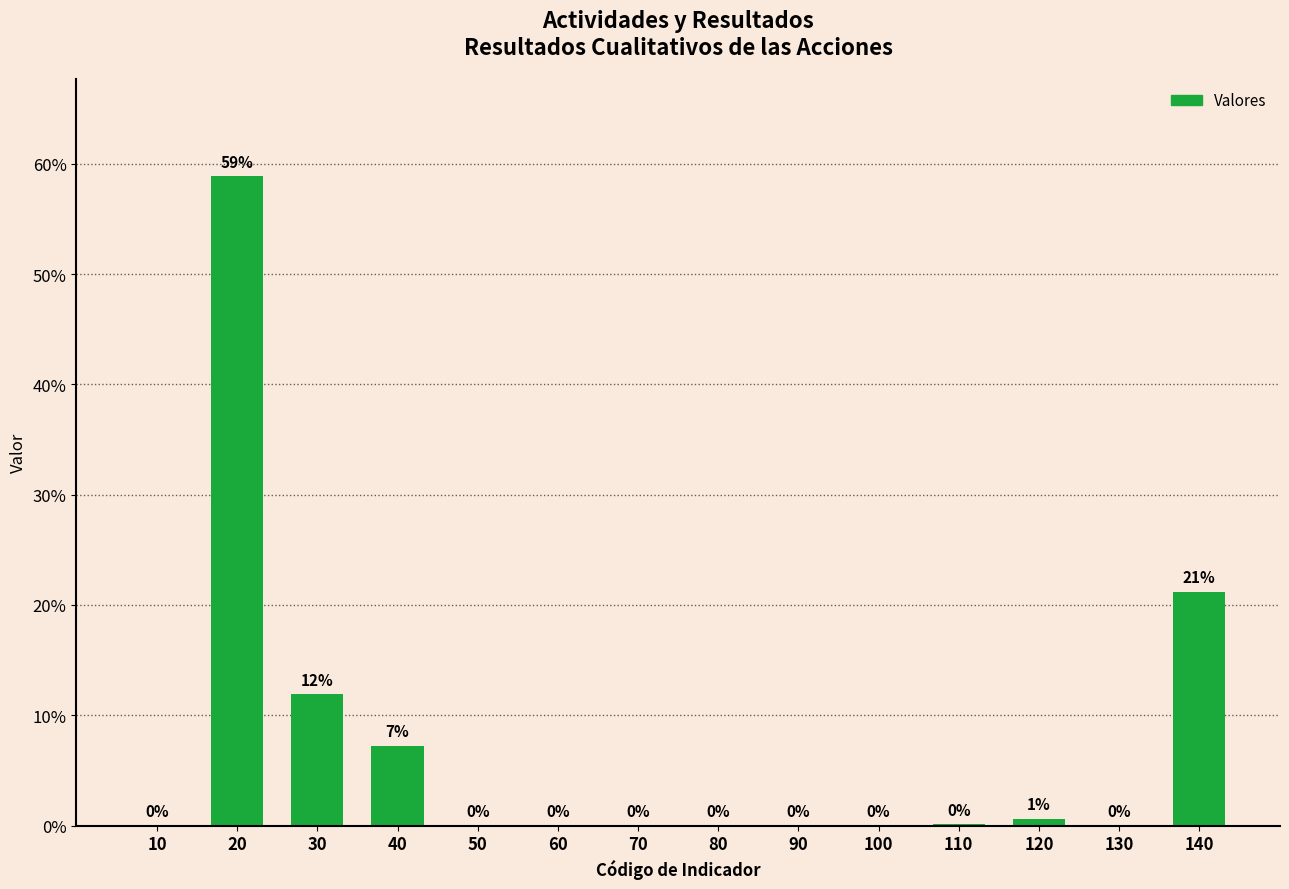

What is the ratio of the value at 140 to the value at 20?

0.4